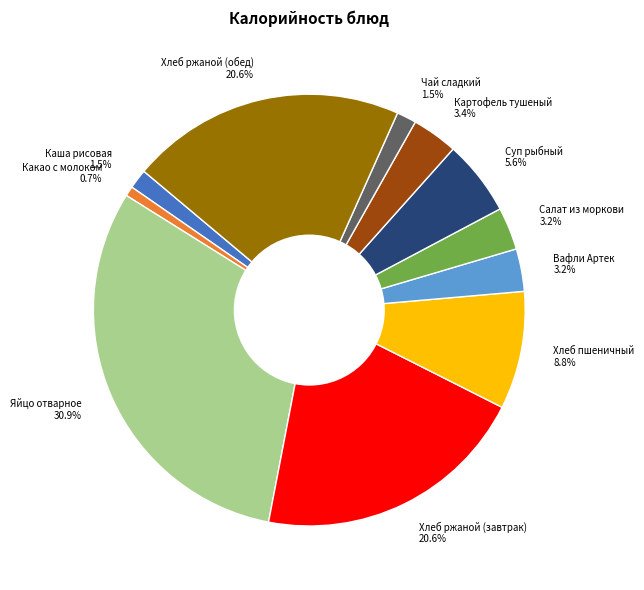

What percentage is the Картофель тушеный slice, to the nearest percent?

3%